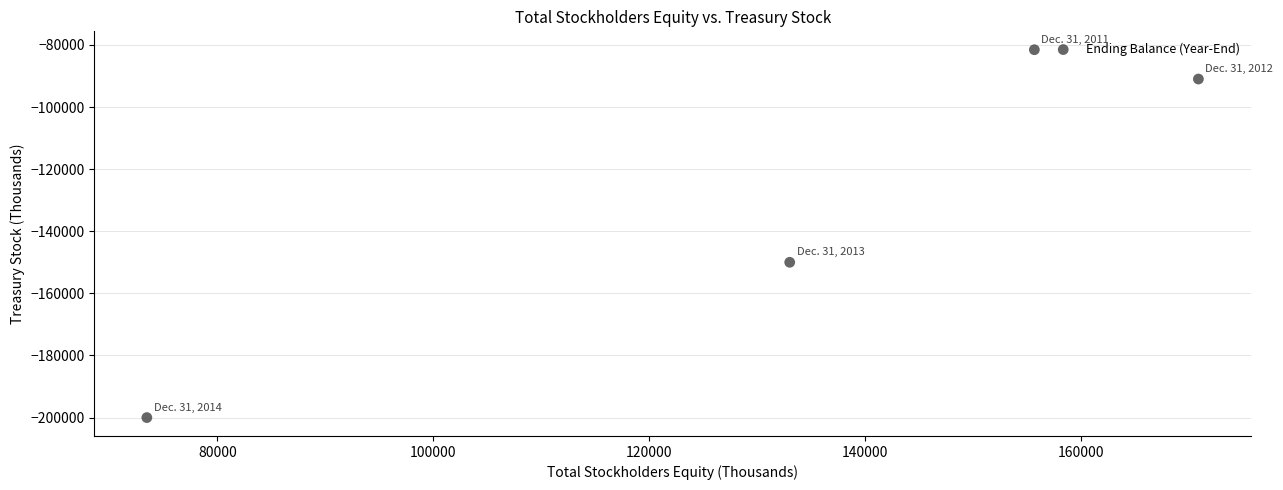

What is the range of X values (max minus min)?

97389